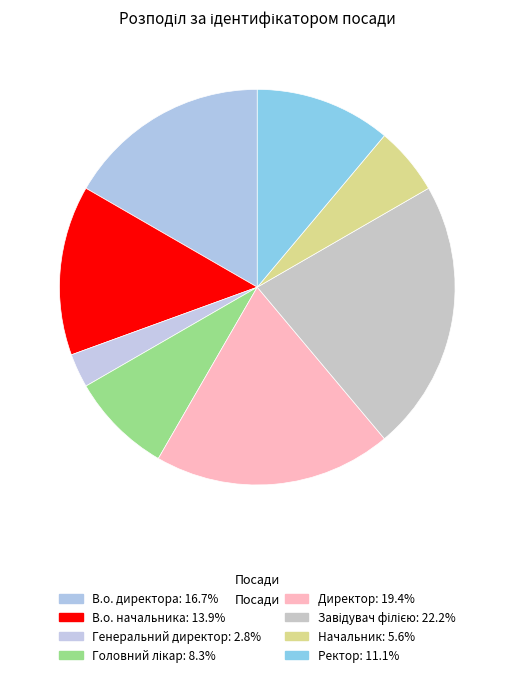

To the nearest percent, what is the combined percentage of В.о. начальника and Генеральний директор?

17%